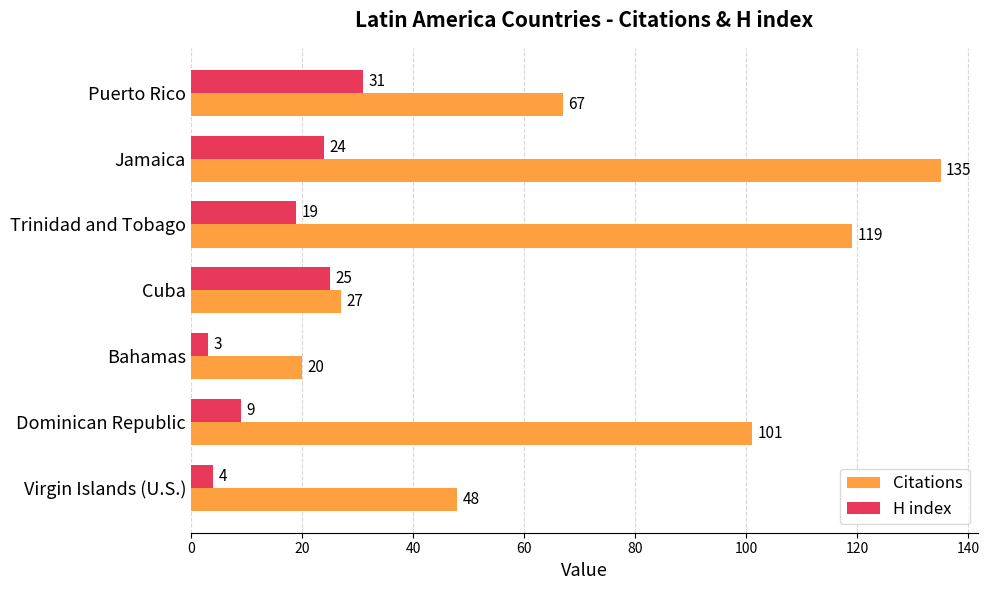

Which series changed the most between Dominican Republic and Jamaica?

Citations